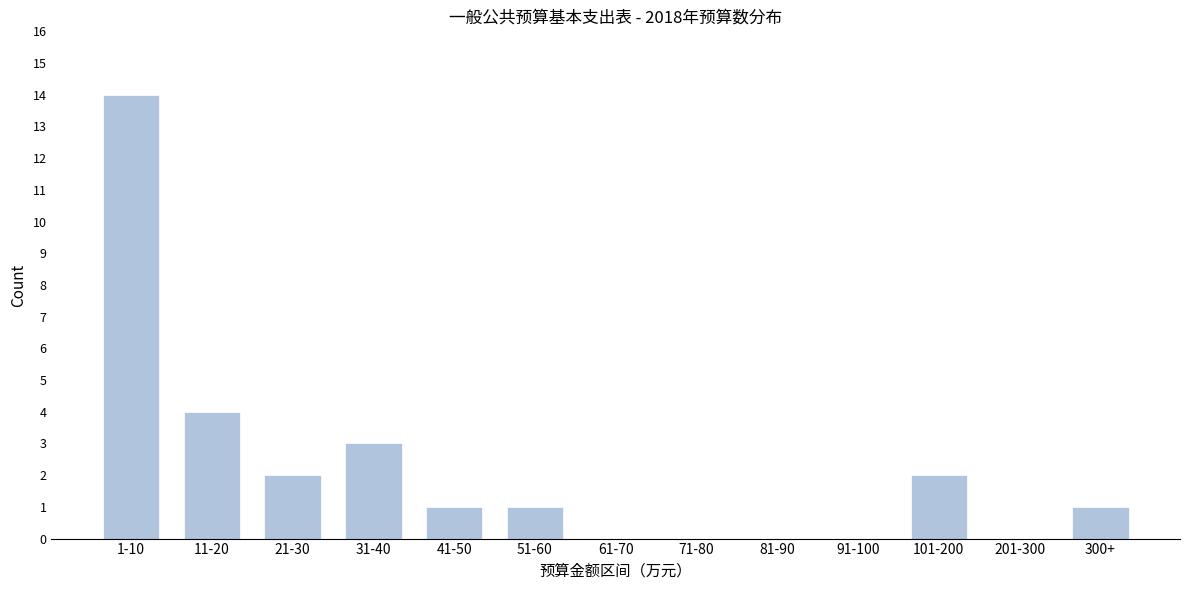

Reading left to right, what are all the values shown in this chart?

1-10=14	11-20=4	21-30=2	31-40=3	41-50=1	51-60=1	61-70=0	71-80=0	81-90=0	91-100=0	101-200=2	201-300=0	300+=1